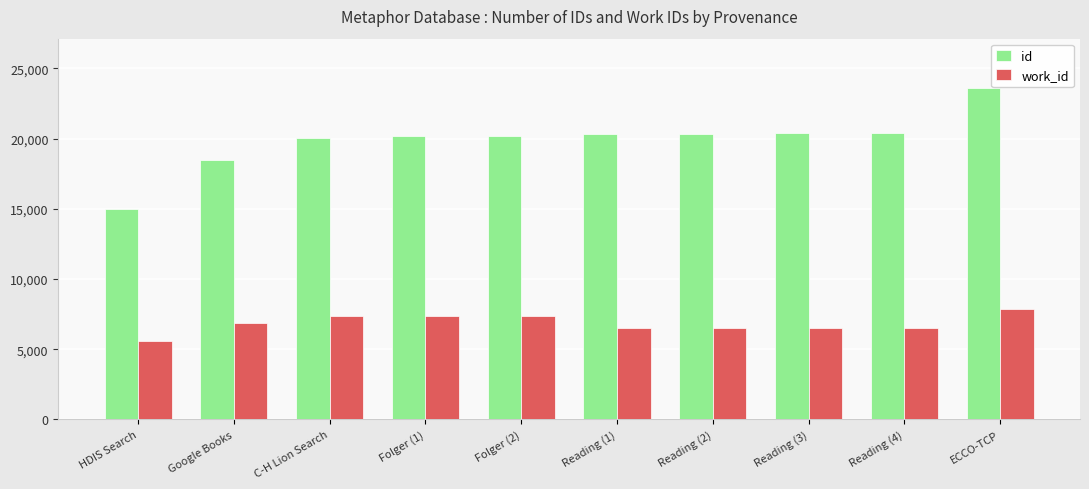

What is the spread (max minus min) of values at Google Books?

11594